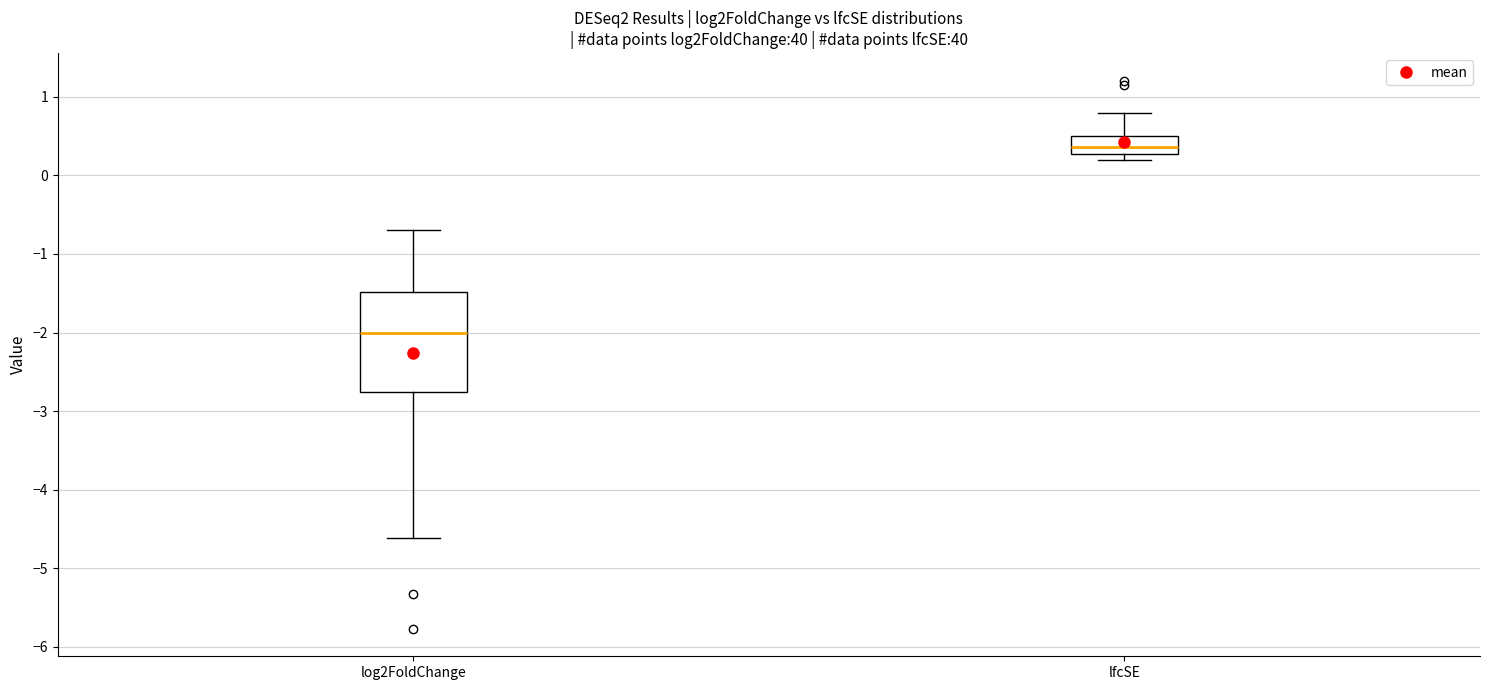

Where does the upper whisker of the box for lfcSE end on the y-axis? The values are not printed on the chart, so give them approximately, as read against the axis.

0.8